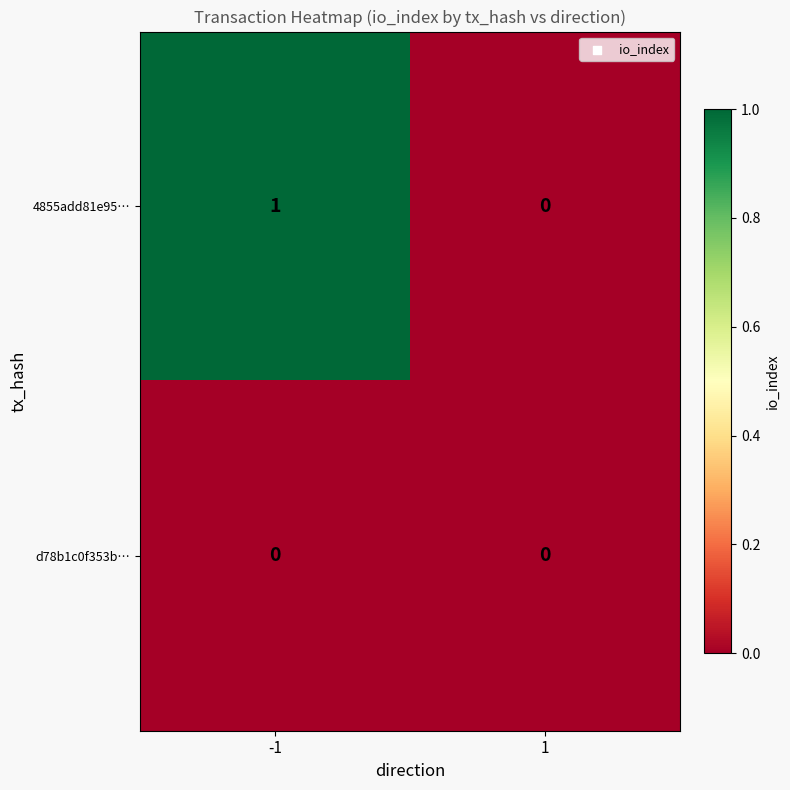

Between -1 and 1, which series saw the biggest shift?

4855add81e95…